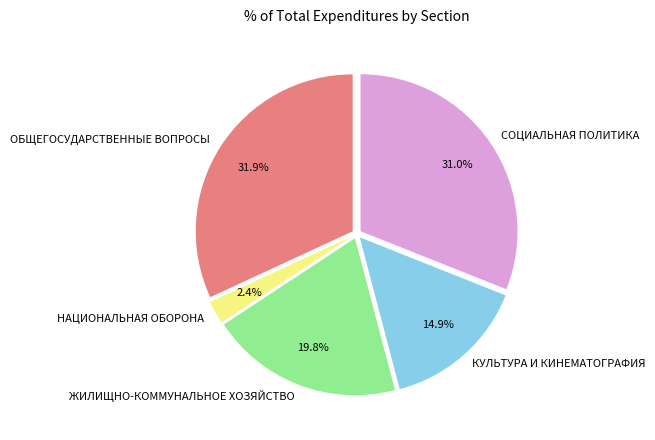

Is there any slice that represents more than half of the pie?

No